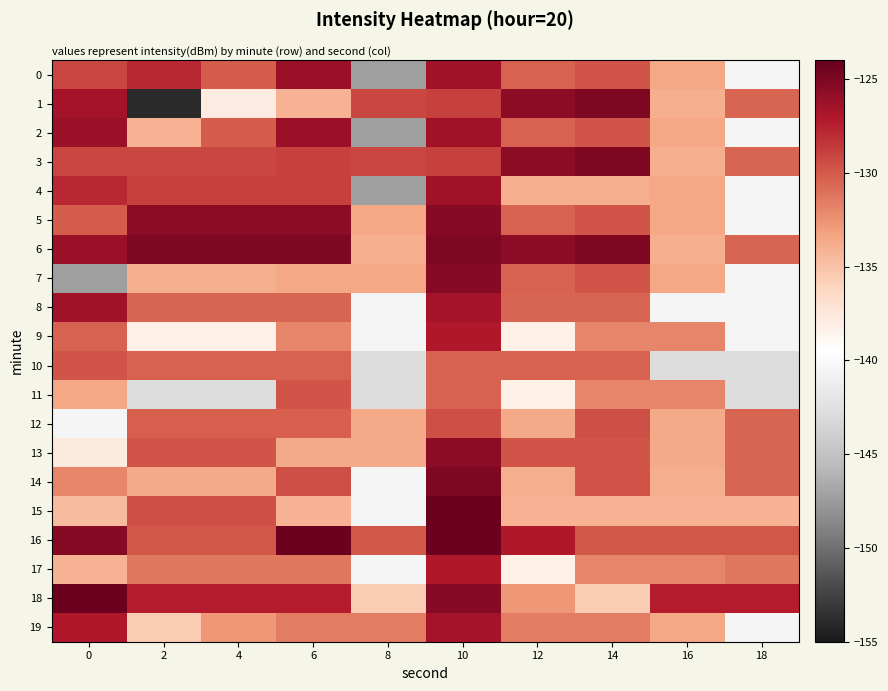

Which has a higher value, 18 or 4?

4